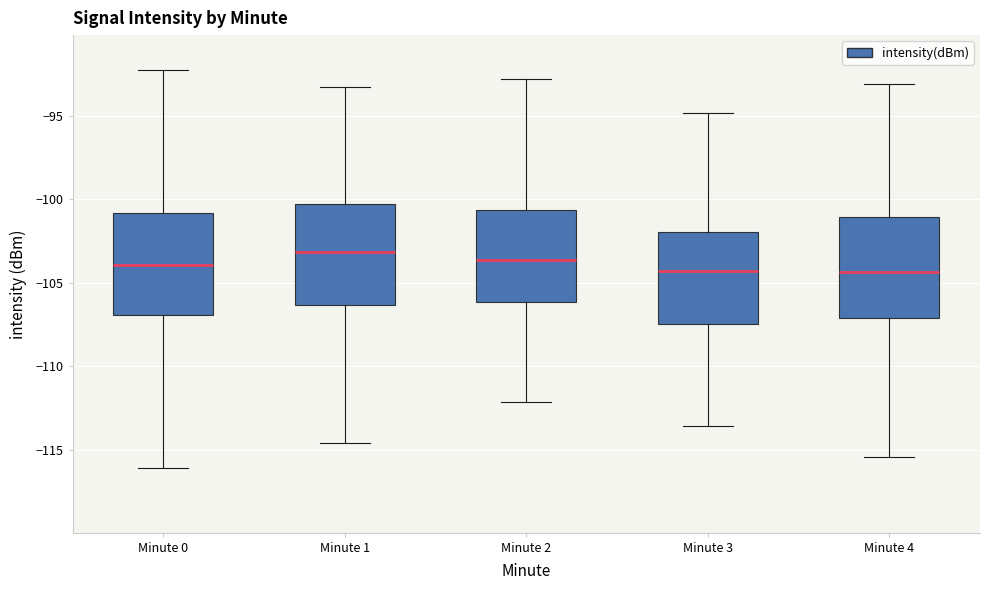

Reading left to right, transcribe this box plot: for each box, give where its median line is, the range the box spans, and where its two whiskers end, as read against the y-axis. The values are not printed on the chart, so give them approximately, as read against the axis.

Minute 0: median -104.0, box -107.0 to -101.0, whiskers -116.0 to -92.5
Minute 1: median -103.0, box -106.5 to -100.5, whiskers -114.5 to -93.5
Minute 2: median -103.5, box -106.0 to -100.5, whiskers -112.0 to -93.0
Minute 3: median -104.5, box -107.5 to -102.0, whiskers -113.5 to -95.0
Minute 4: median -104.5, box -107.0 to -101.0, whiskers -115.5 to -93.0